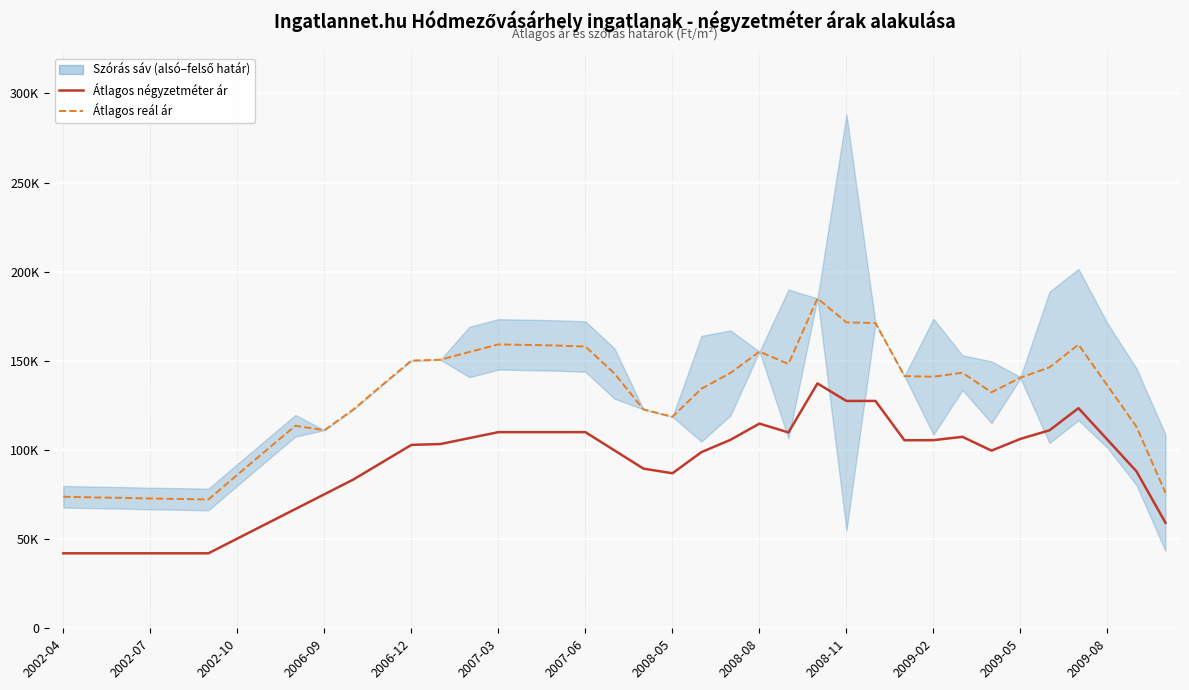

Which series changed the most between 2002-07 and 2009-05?

Átlagos reál ár